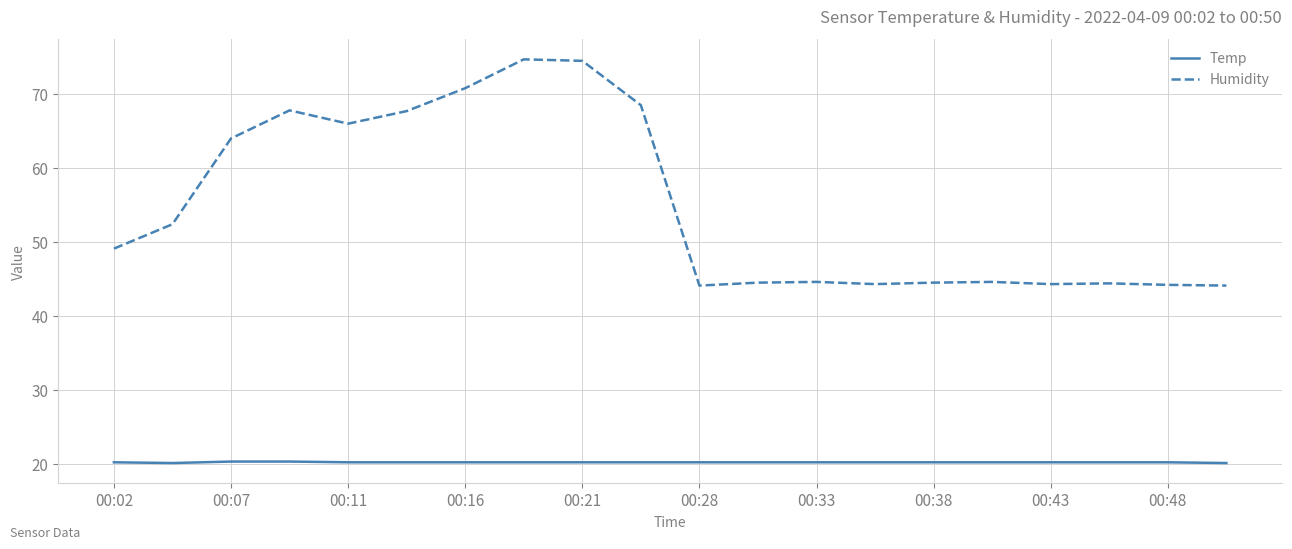

What is the greatest value displayed?

74.7